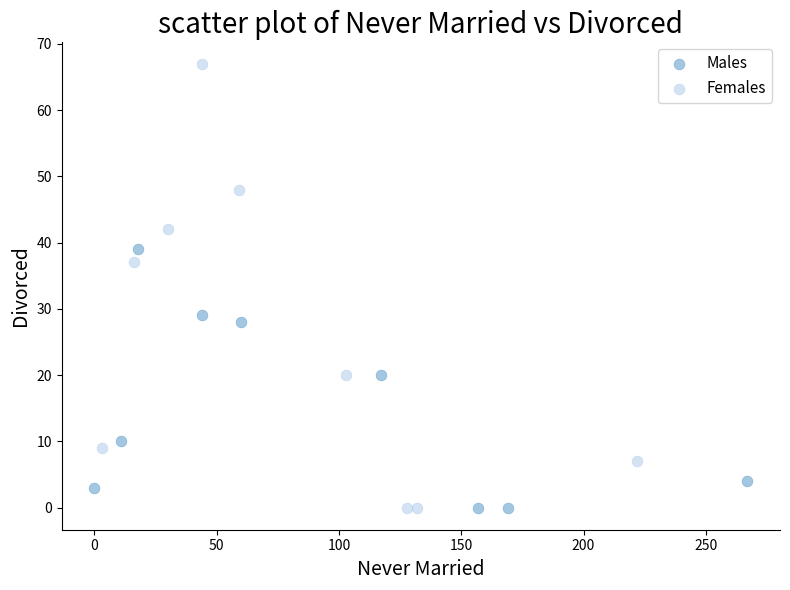

Which series has the widest spread of Y values?

Females